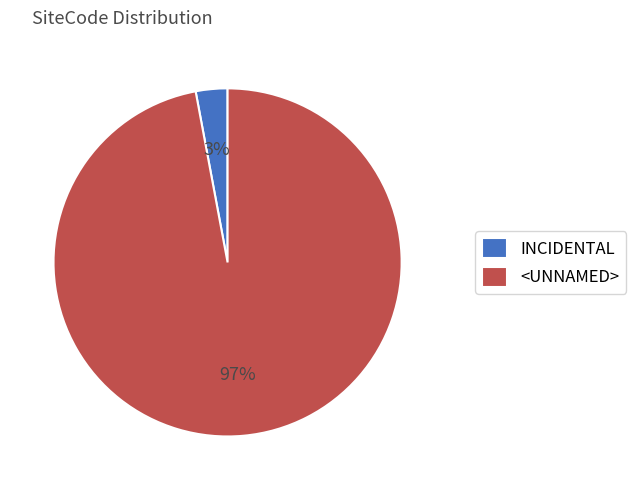

Is INCIDENTAL the majority of the pie?

No